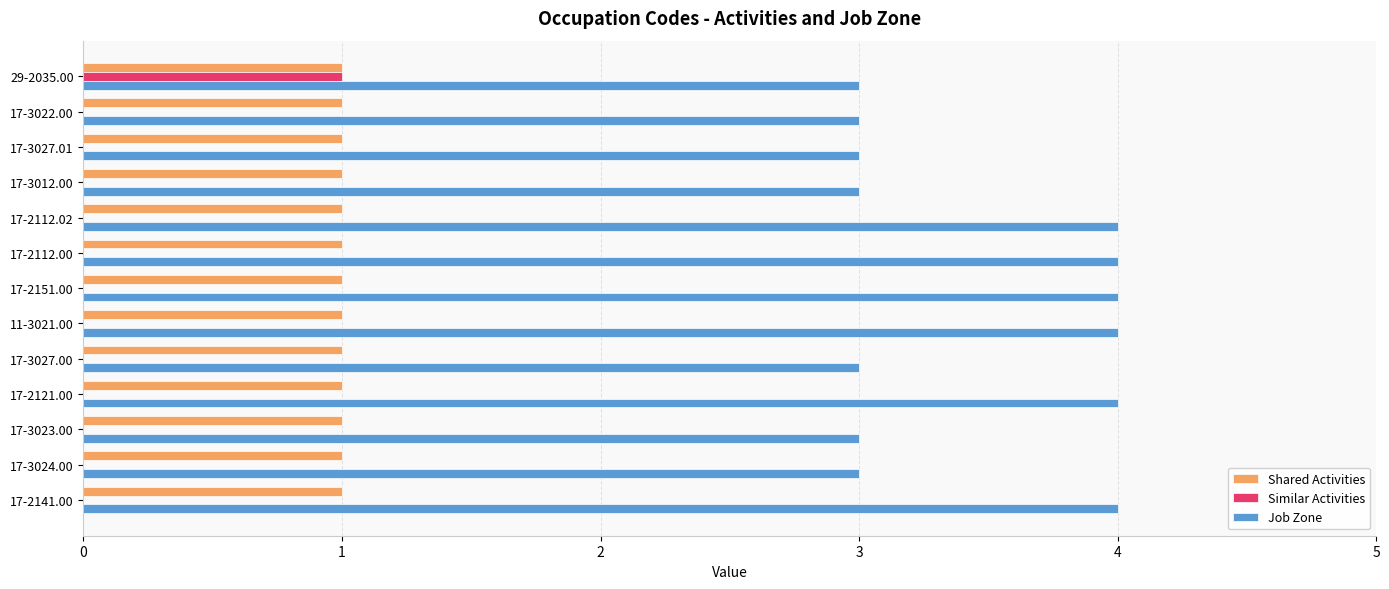

What is the greatest value displayed?

4